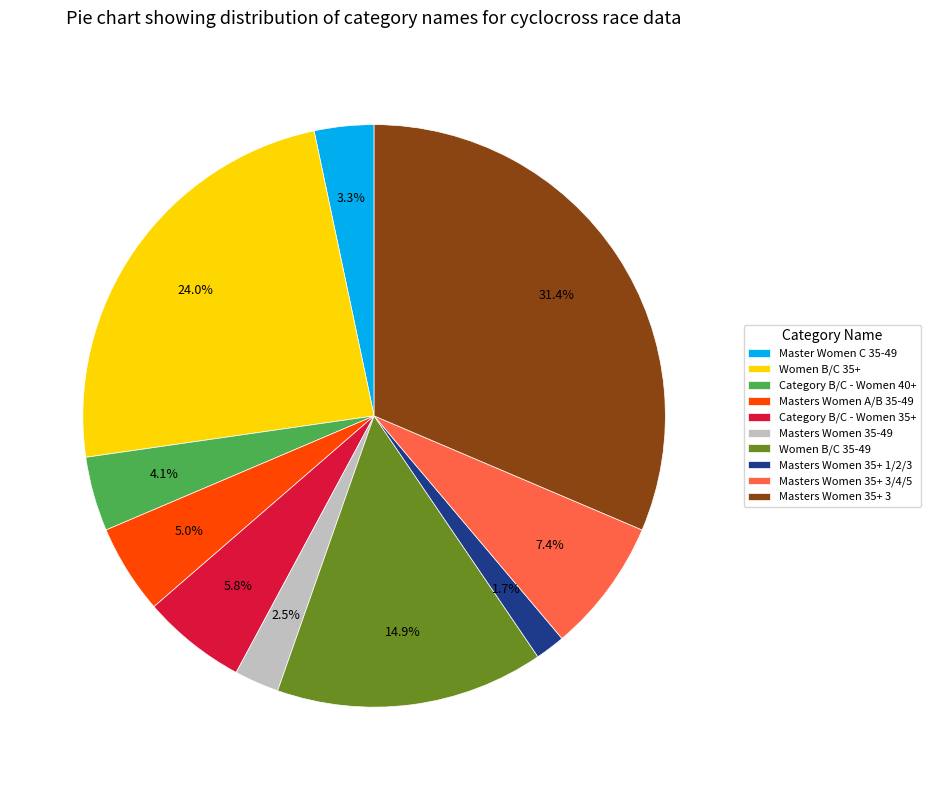

To the nearest percent, what is the average slice percentage?

10%